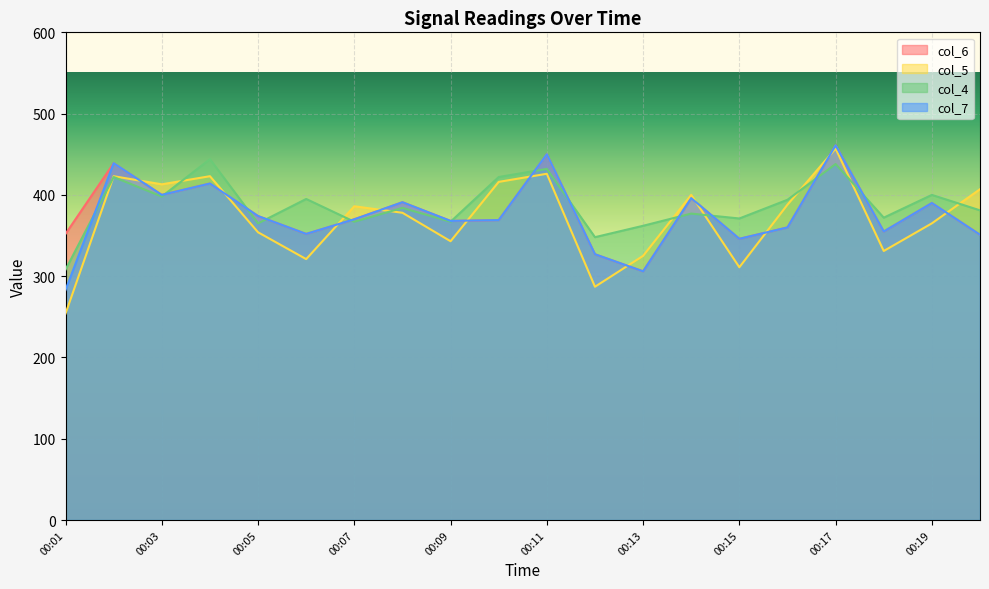

Count the number of categories in the chart.

20